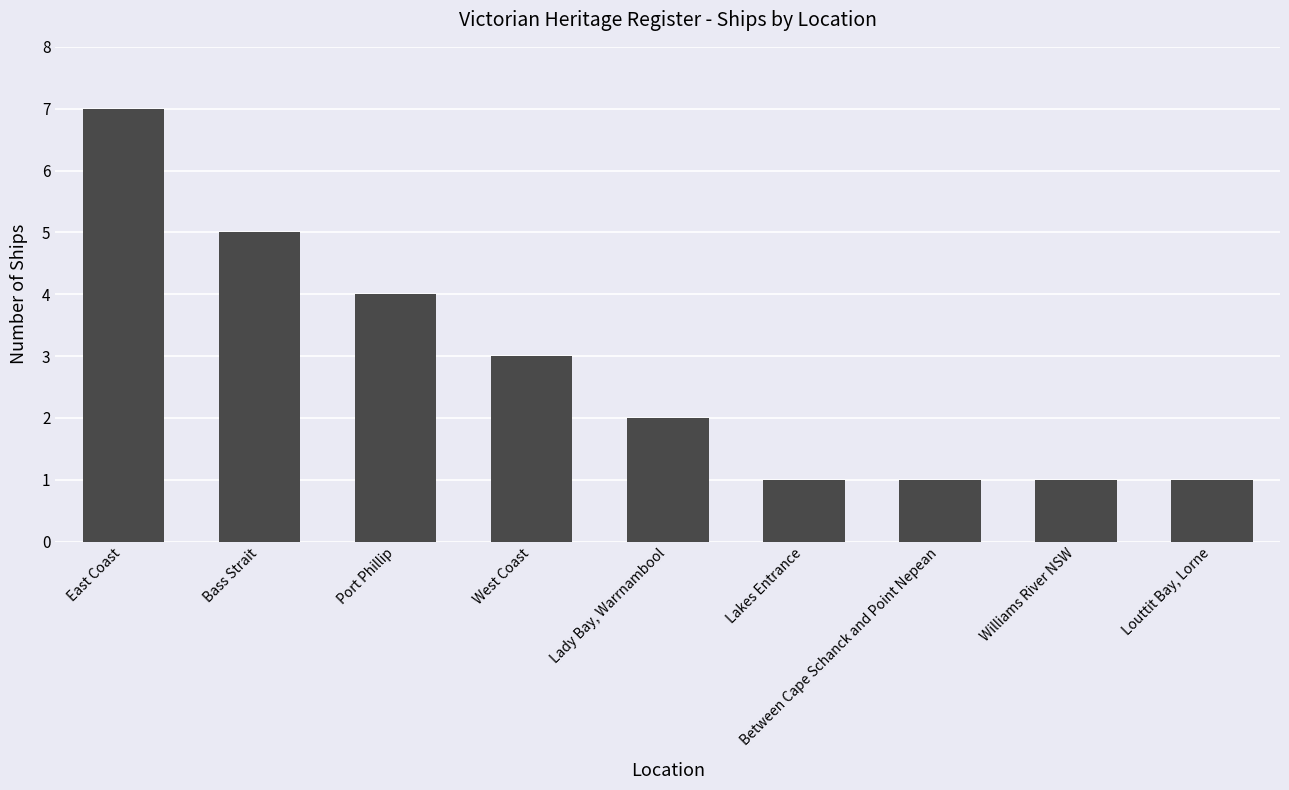

What is the value of the 8th bar from the left?

1